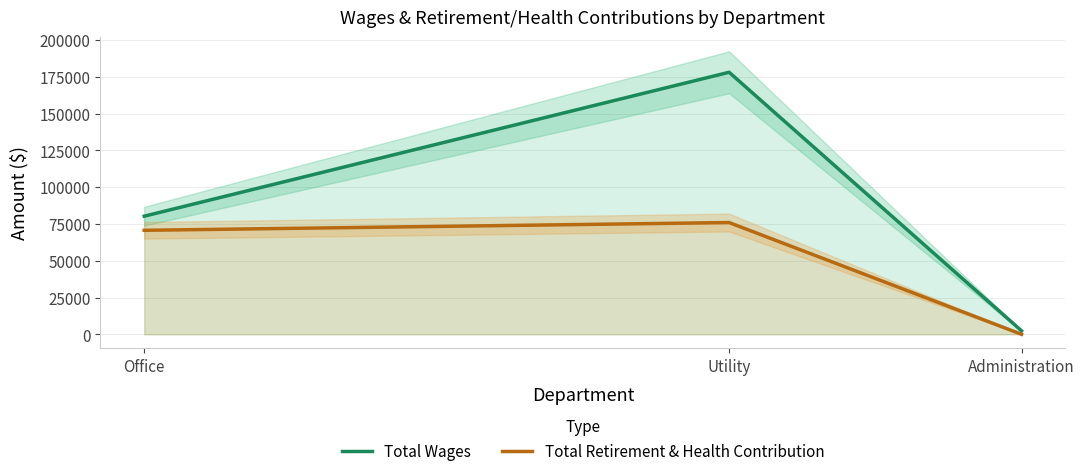

Is it true that Total Wages equals 19224 at Office?

False